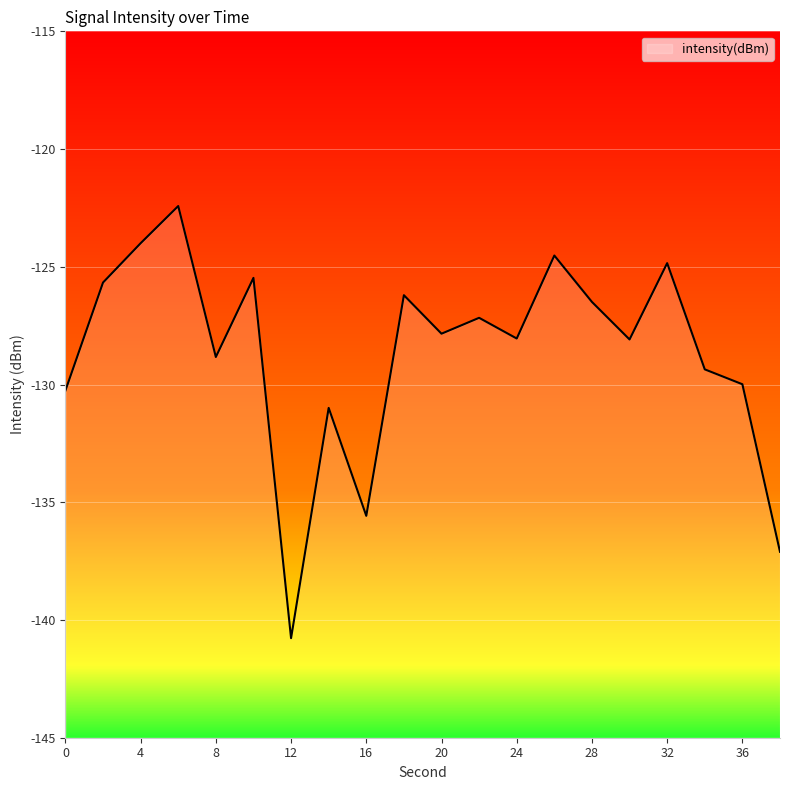

Which label corresponds to the smallest value in the chart?

12